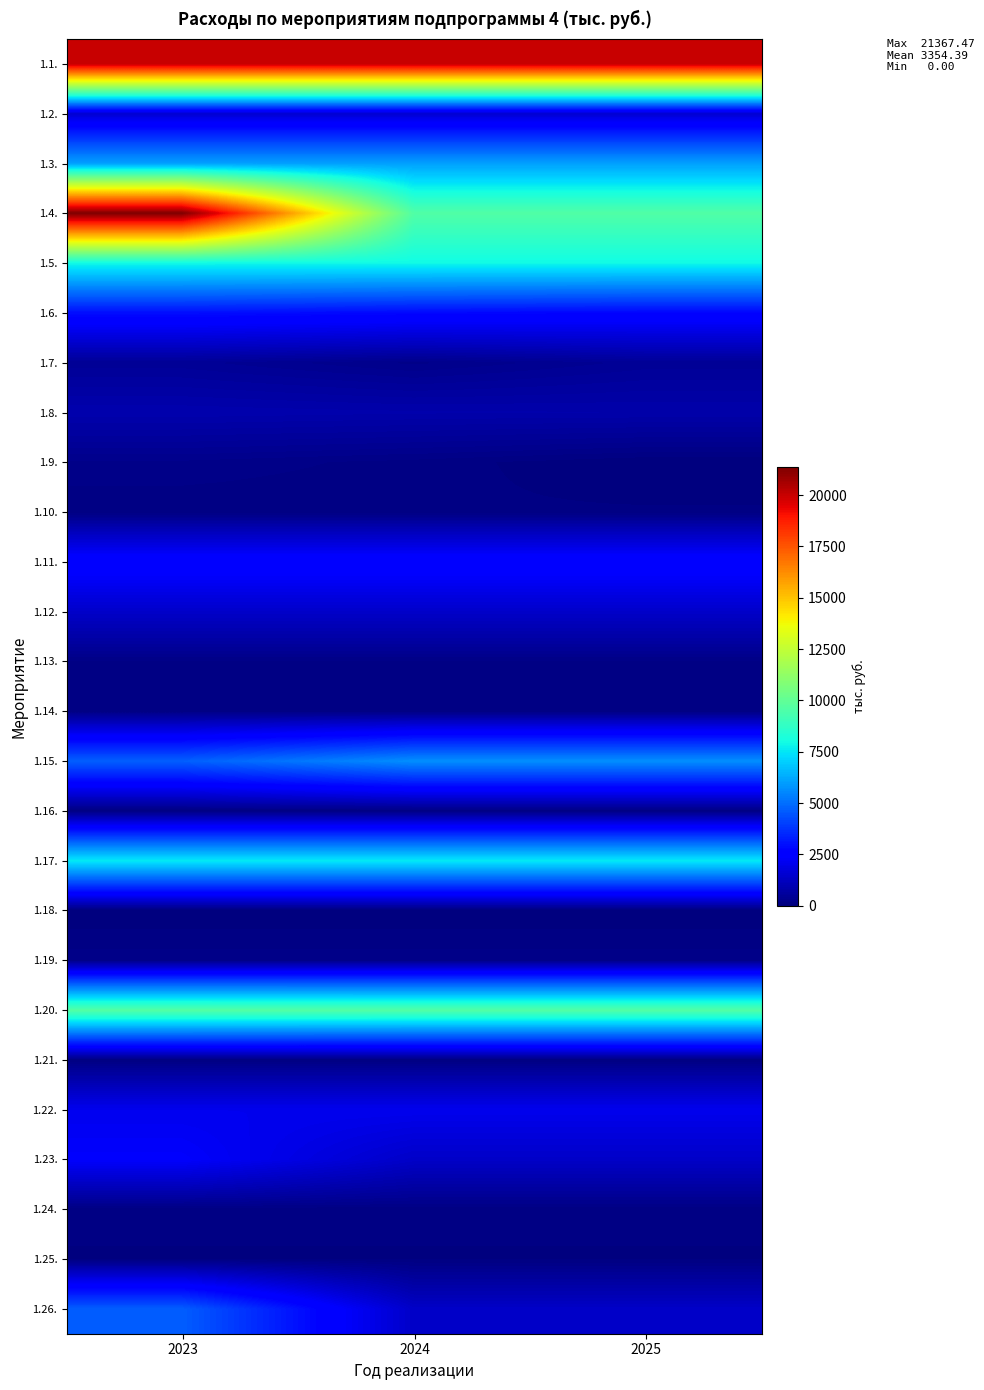

What is the spread (max minus min) of values at 2025?

20024.8